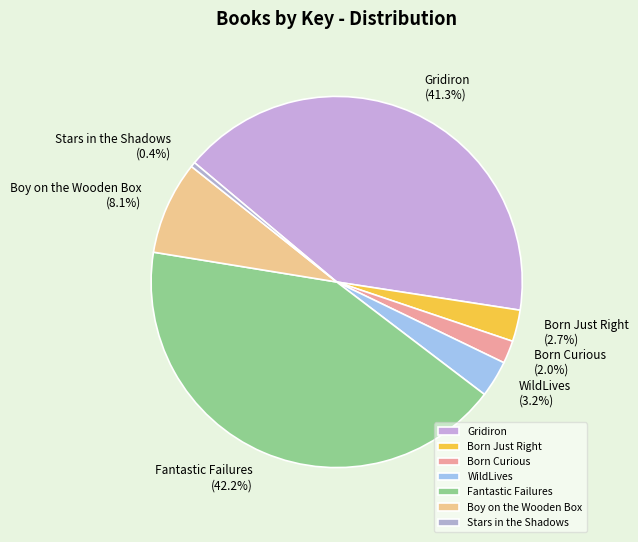

Does Gridiron account for over 50% of the chart?

No